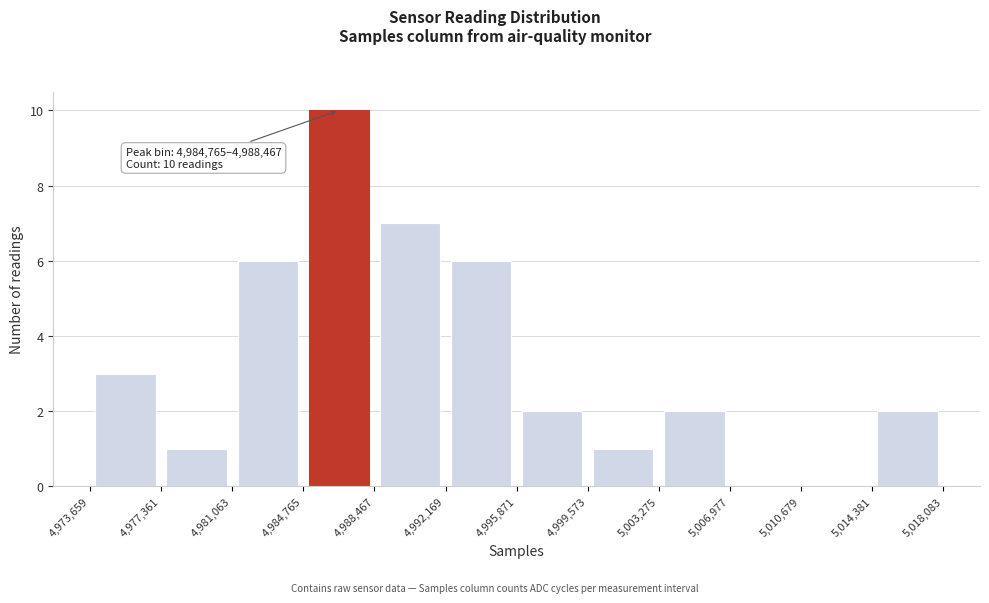

Which range on the x-axis has the tallest bar?

4,984,765 to 4,988,467